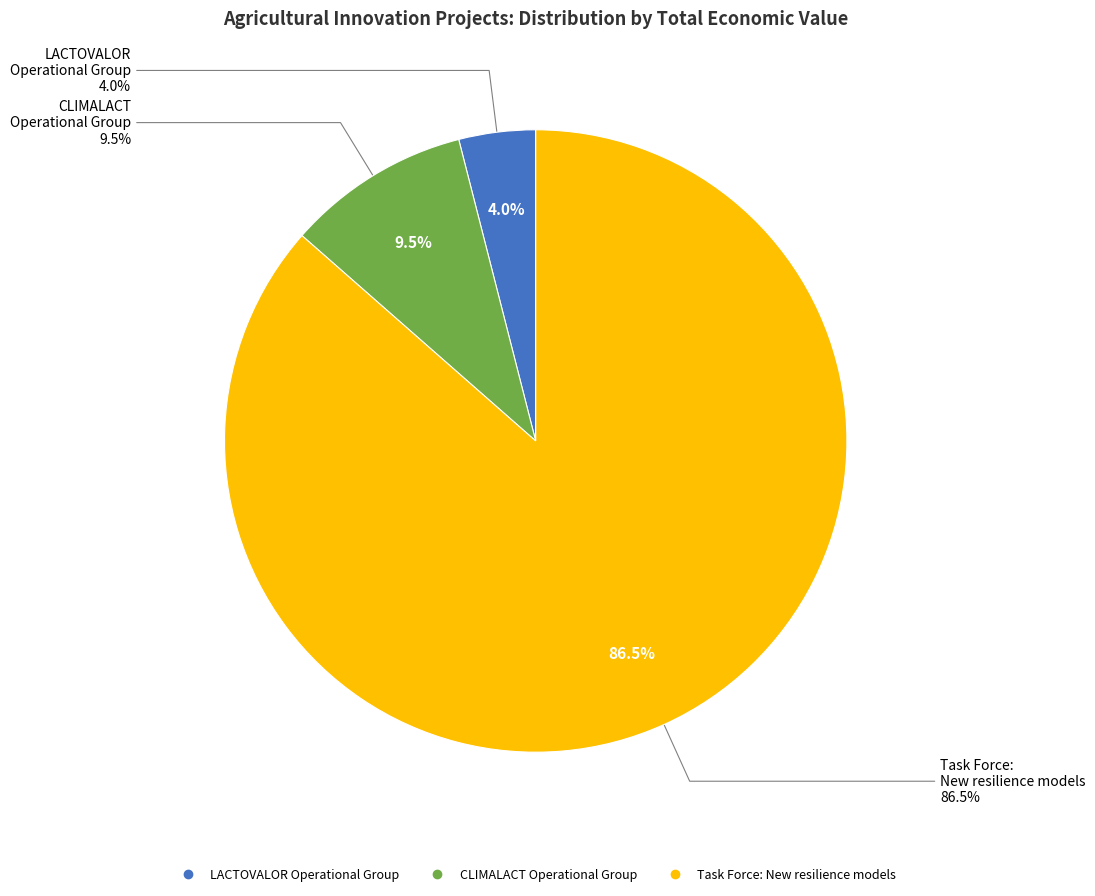

Which category has the smallest portion of the pie?

LACTOVALOR Operational Group